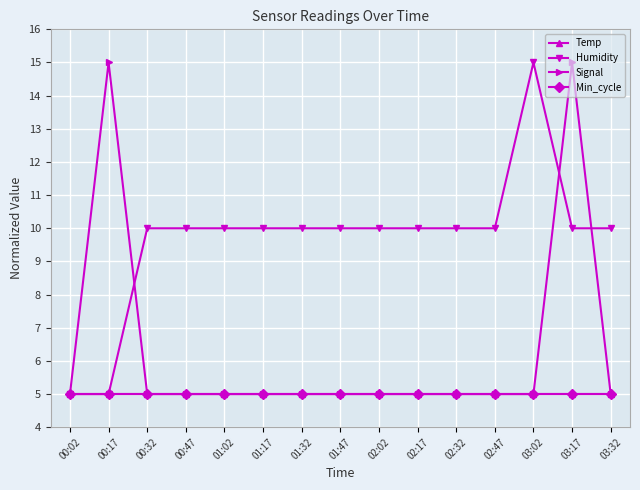

What position from the right is 01:32?

9